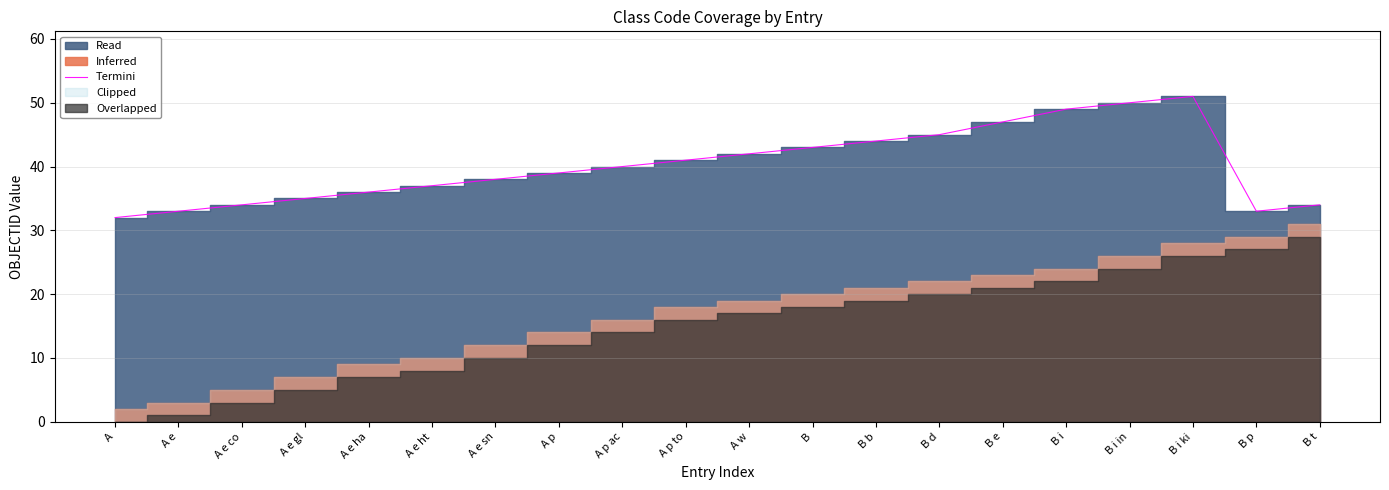

Reading left to right, transcribe all the data shown in this chart.

32	33	34	35	36	37	38	39	40	41	42	43	44	45	47	49	50	51	33	34